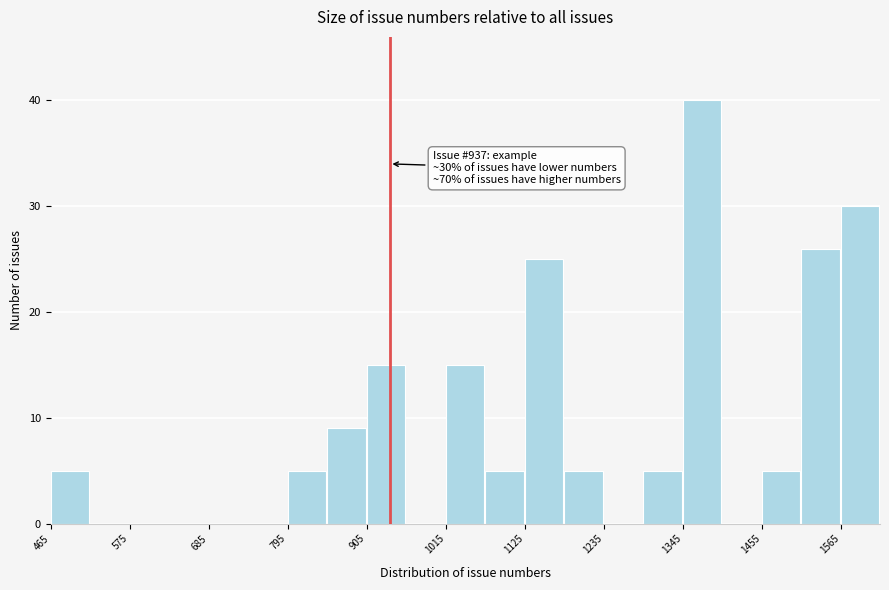

Read against the x-axis, roughly where is the centre of the tallest bar?

1380